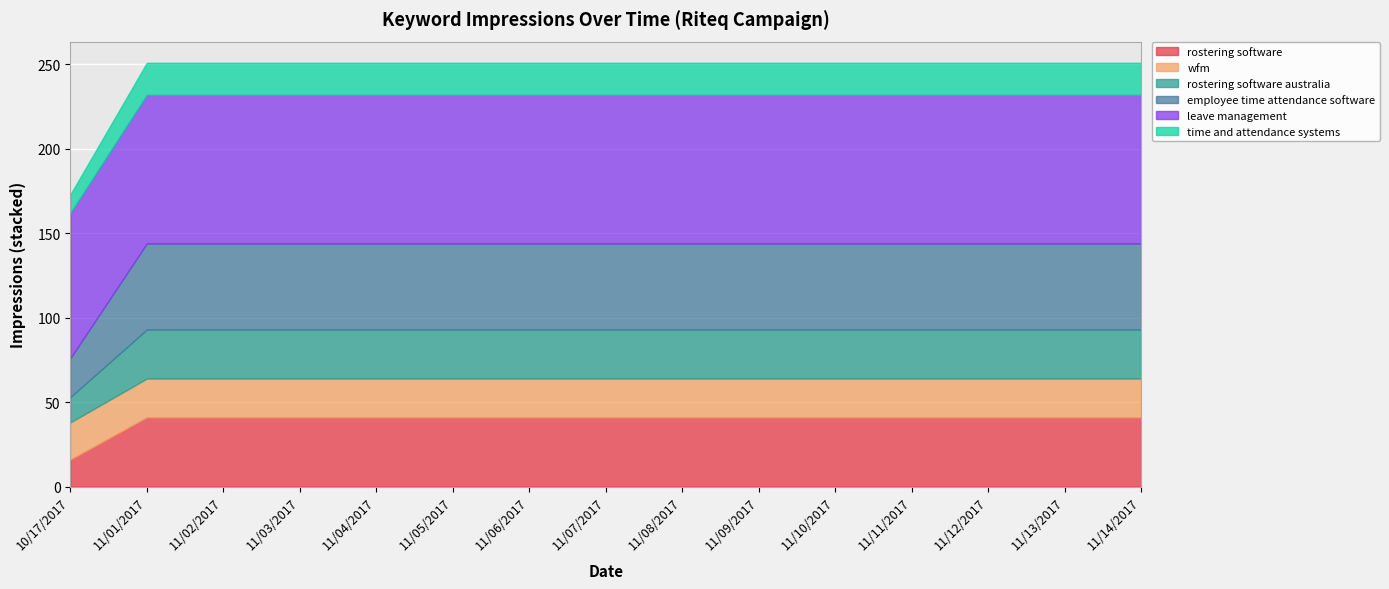

How many times do wfm and rostering software australia cross each other?

1